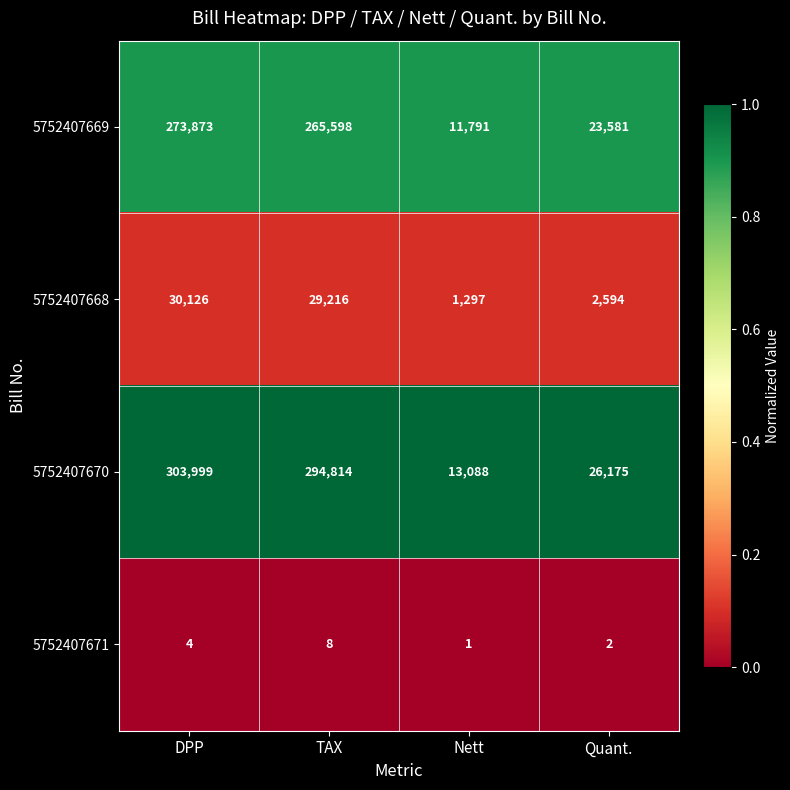

What is the total value across all series at TAX?

589636